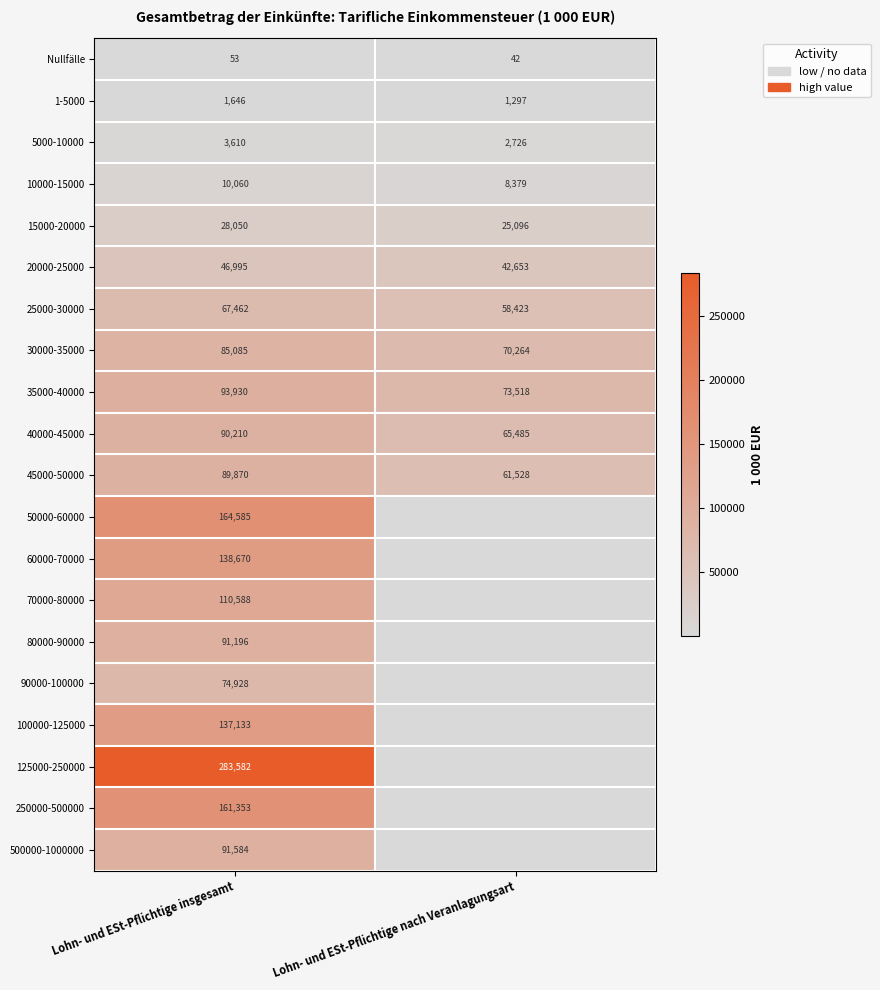

True or false: 50000-60000 has a value of 61136 at Lohn- und ESt-Pflichtige insgesamt.

False